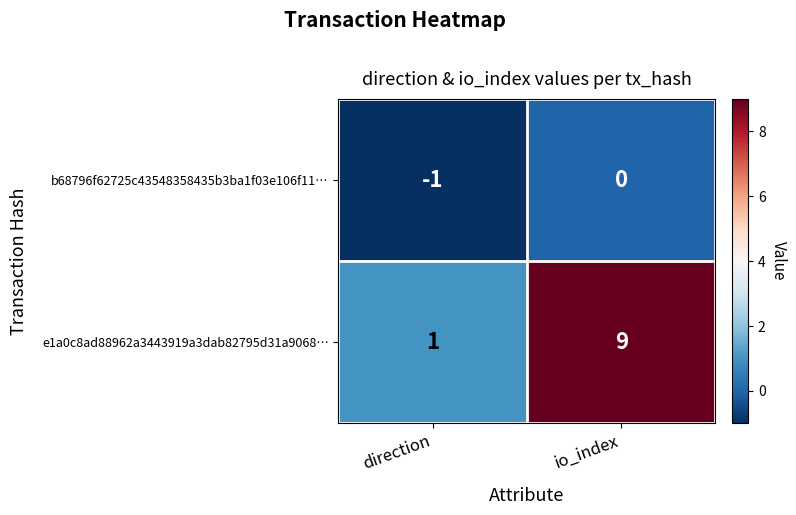

Where is e1a0c8ad88962a3443919a3dab82795d31a9068… nearest to the value 5?

direction